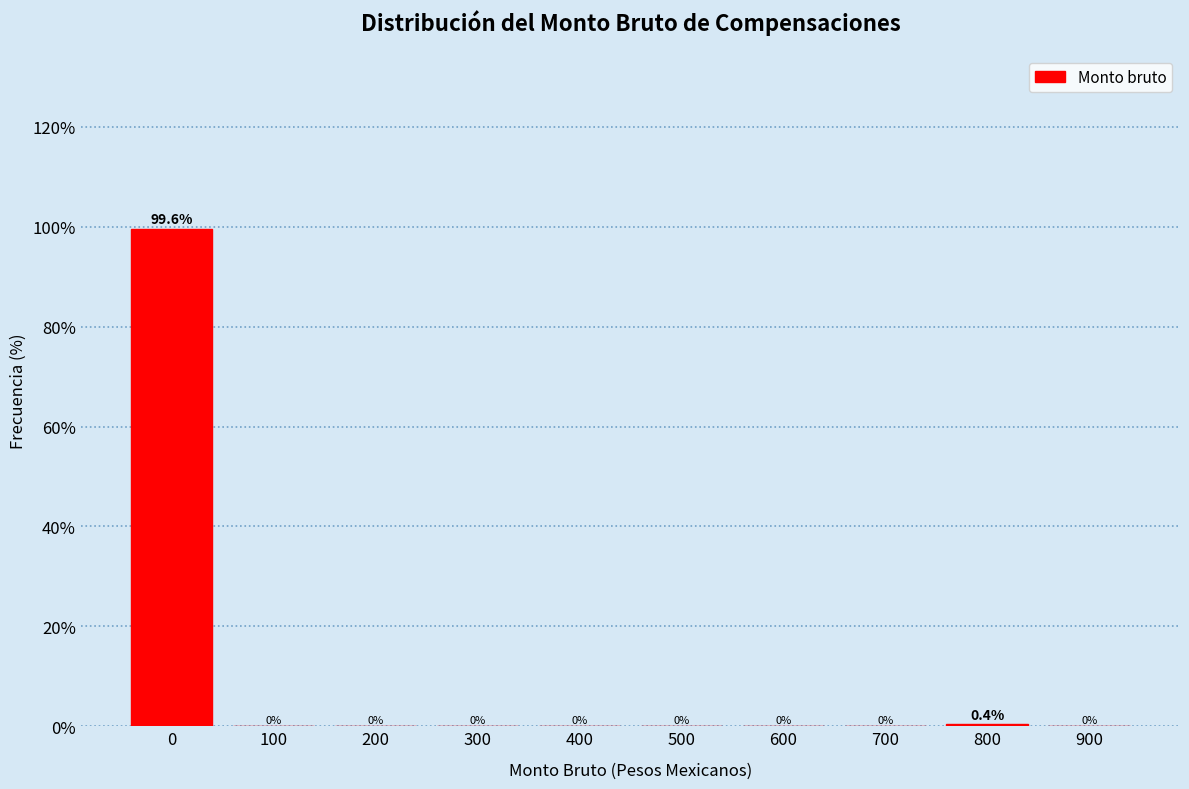

Reading left to right, what are all the values shown in this chart?

0=99.6	100=0.0	200=0.0	300=0.0	400=0.0	500=0.0	600=0.0	700=0.0	800=0.4	900=0.0